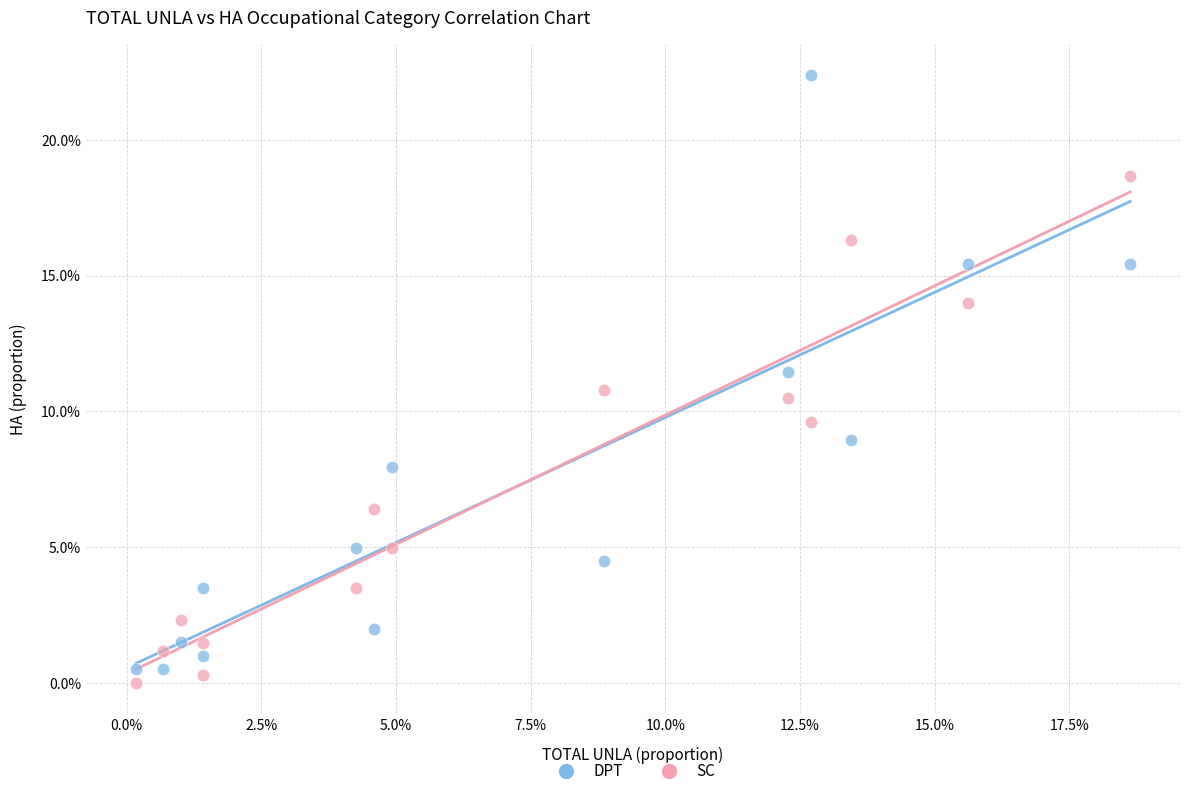

What are all the series names shown in the legend?

DPT, SC